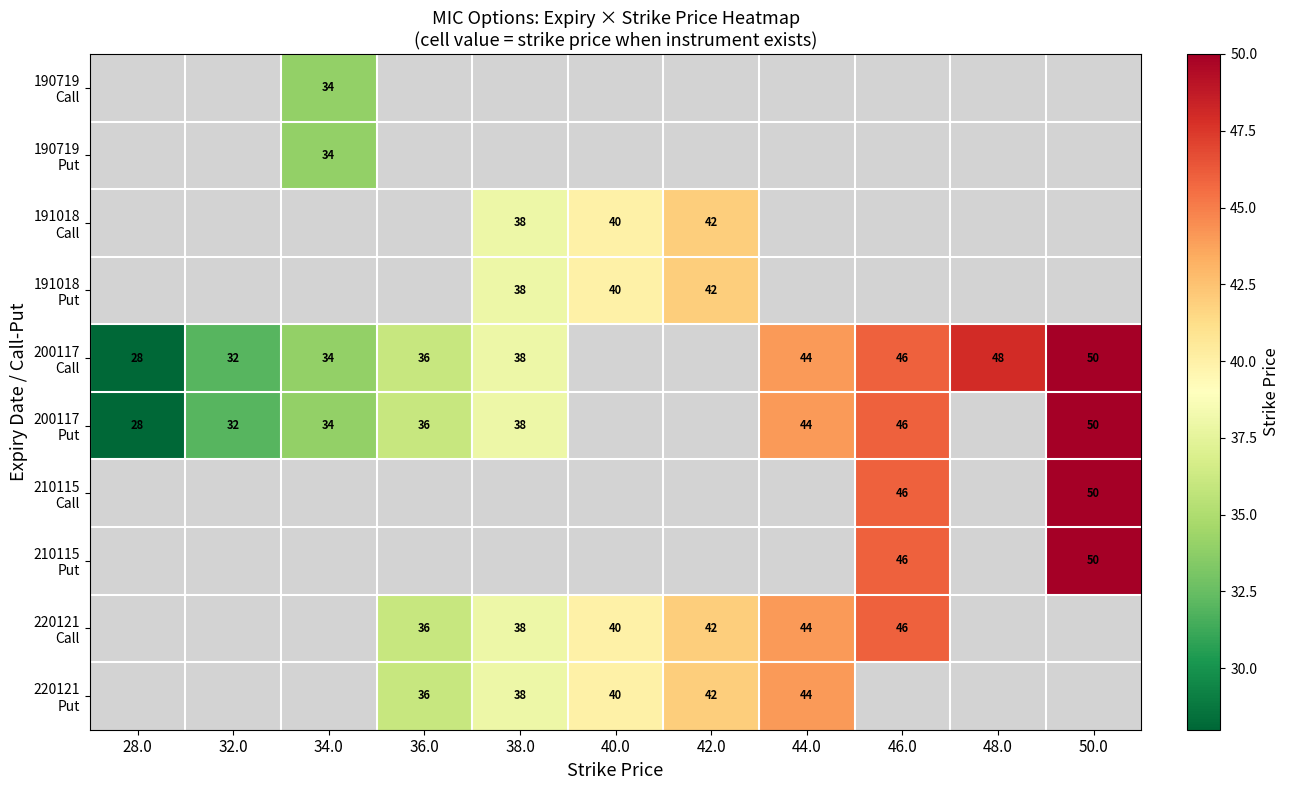

What is the minimum value for 200117 Put?

28.0